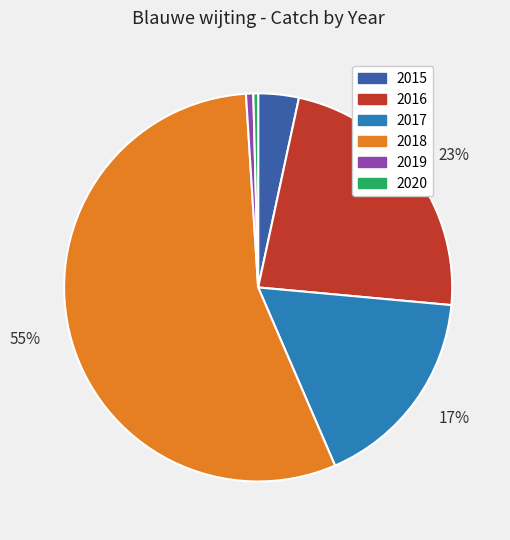

To the nearest percent, what is the average slice percentage?

17%